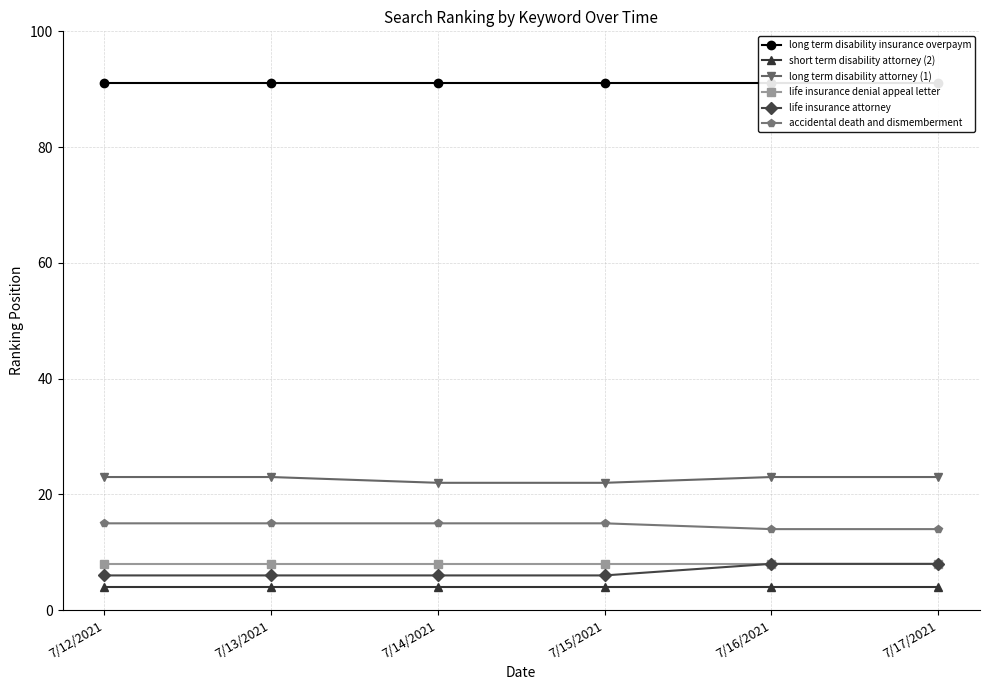

What is the sum of all long term disability attorney (1) values?

136